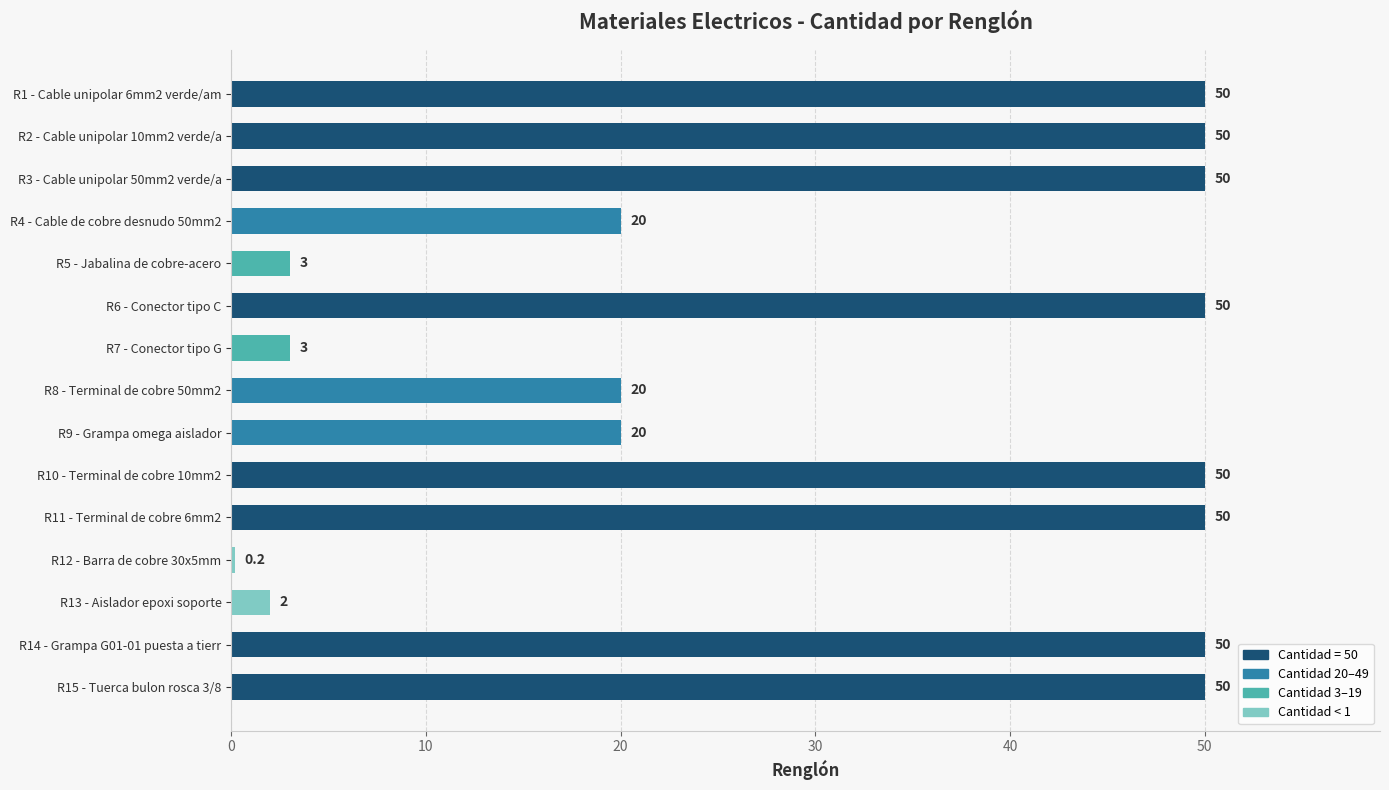

Read the value at R1 - Cable unipolar 6mm2 verde/am.

50.0